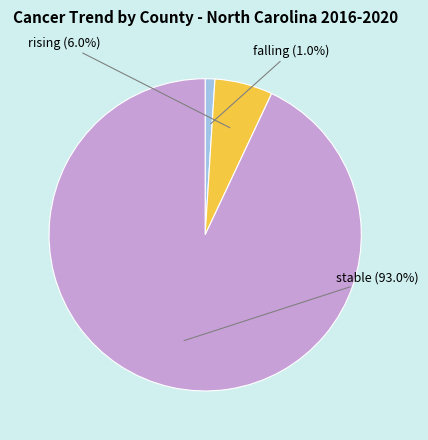

How many segments does this pie chart have?

3